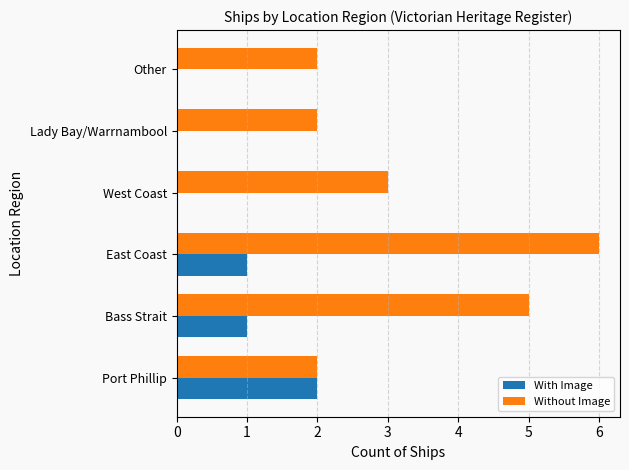

True or false: With Image has a value of 1 at East Coast.

True